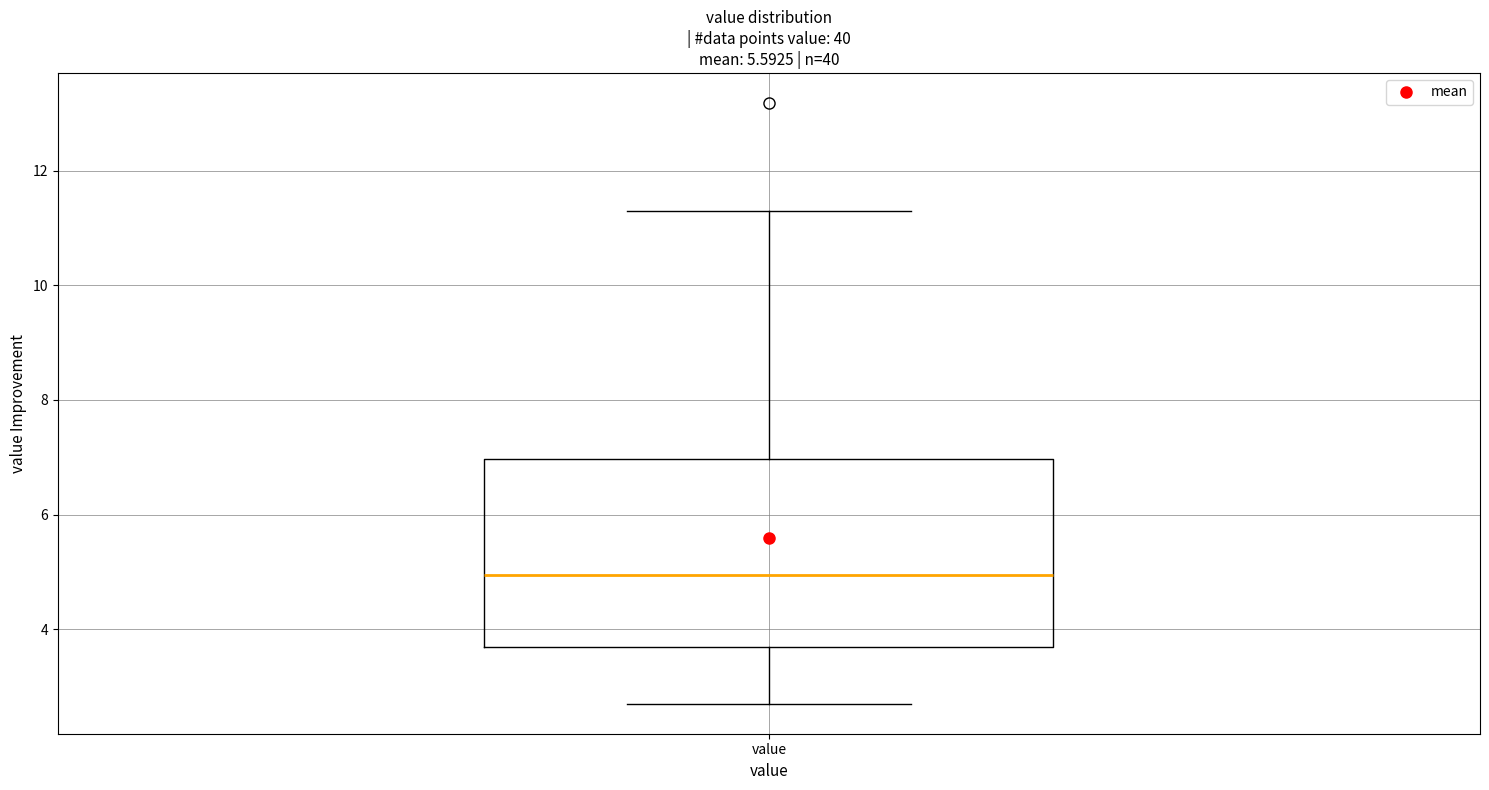

Read this box plot against the y-axis: the position of the median line, the range covered by the box, and the ends of both whiskers. The values are not printed on the chart, so give them approximately, as read against the axis.

median 5.0, box 3.6 to 7.0, whiskers 2.8 to 11.4